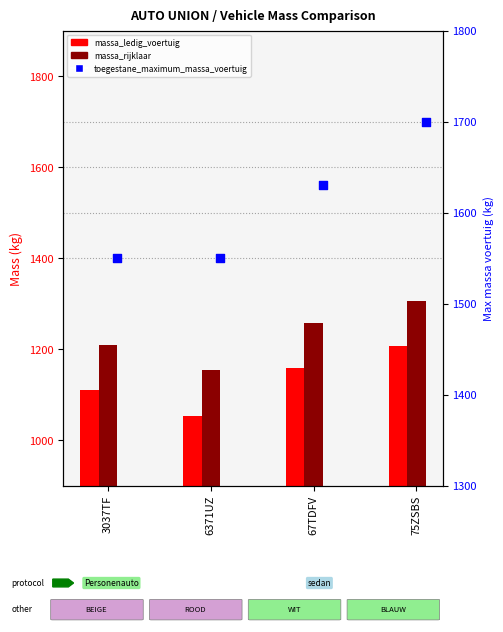

Which series reaches the maximum Y coordinate?

toegestane_maximum_massa_voertuig